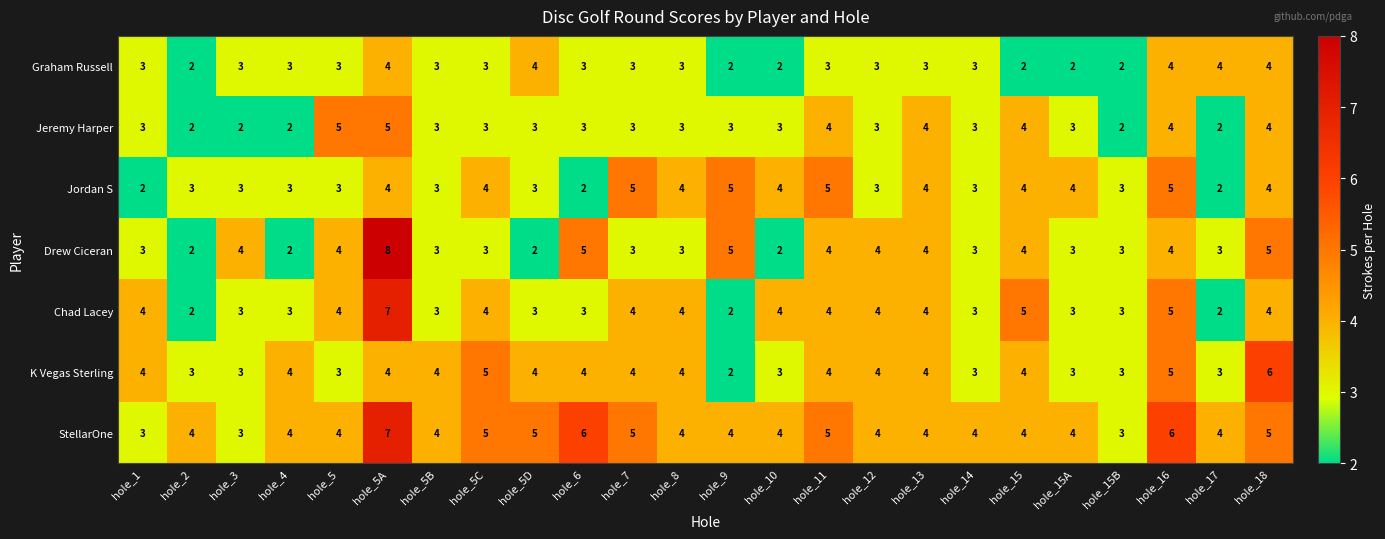

At how many categories does at least one series exceed 7?

1